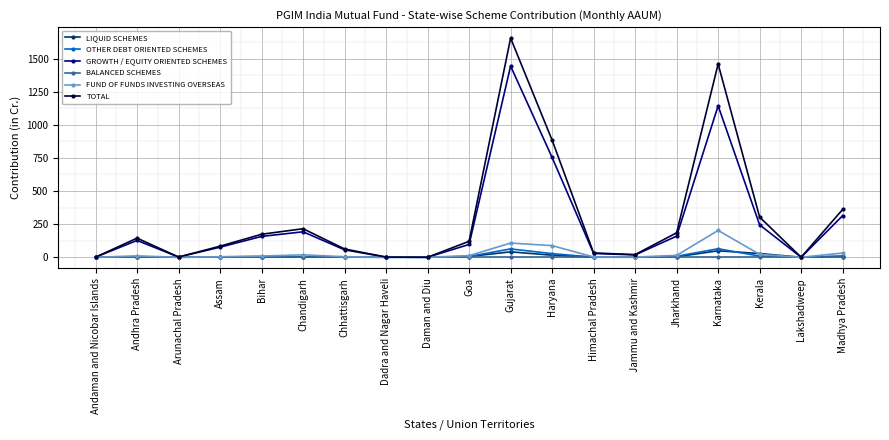

At which label is TOTAL closest to 827?

Haryana